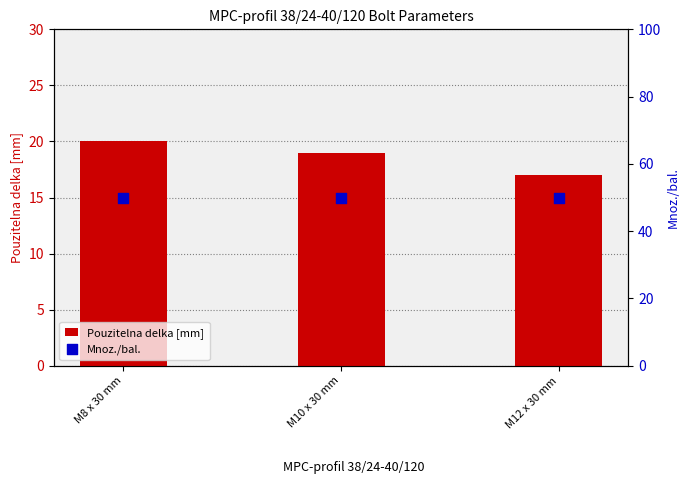

Is the value of Pouzitelna delka [mm] at M12 x 30 mm greater than the value of Mnoz./bal. at M8 x 30 mm?

No